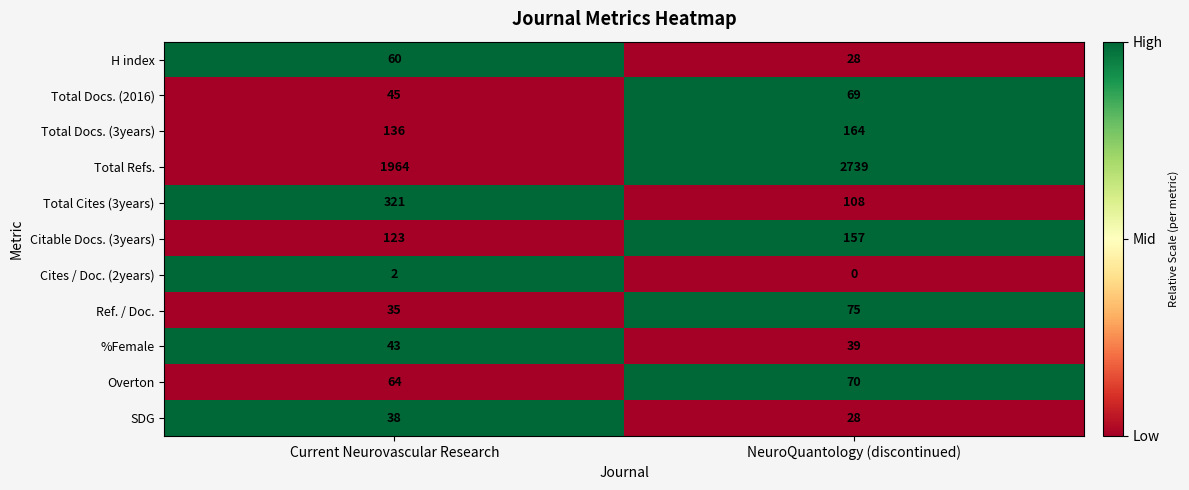

List the series in order of their peak value, lowest first.

Cites / Doc. (2years), SDG, %Female, H index, Total Docs. (2016), Overton, Ref. / Doc., Citable Docs. (3years), Total Docs. (3years), Total Cites (3years), Total Refs.